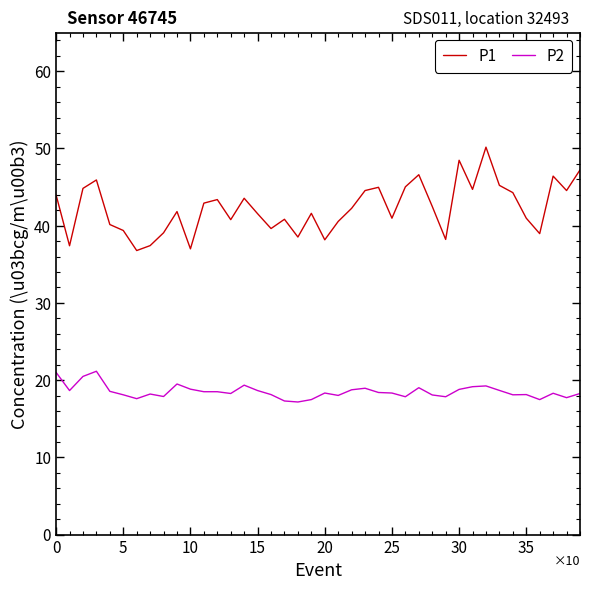

Does the chart have visible grid lines?

No